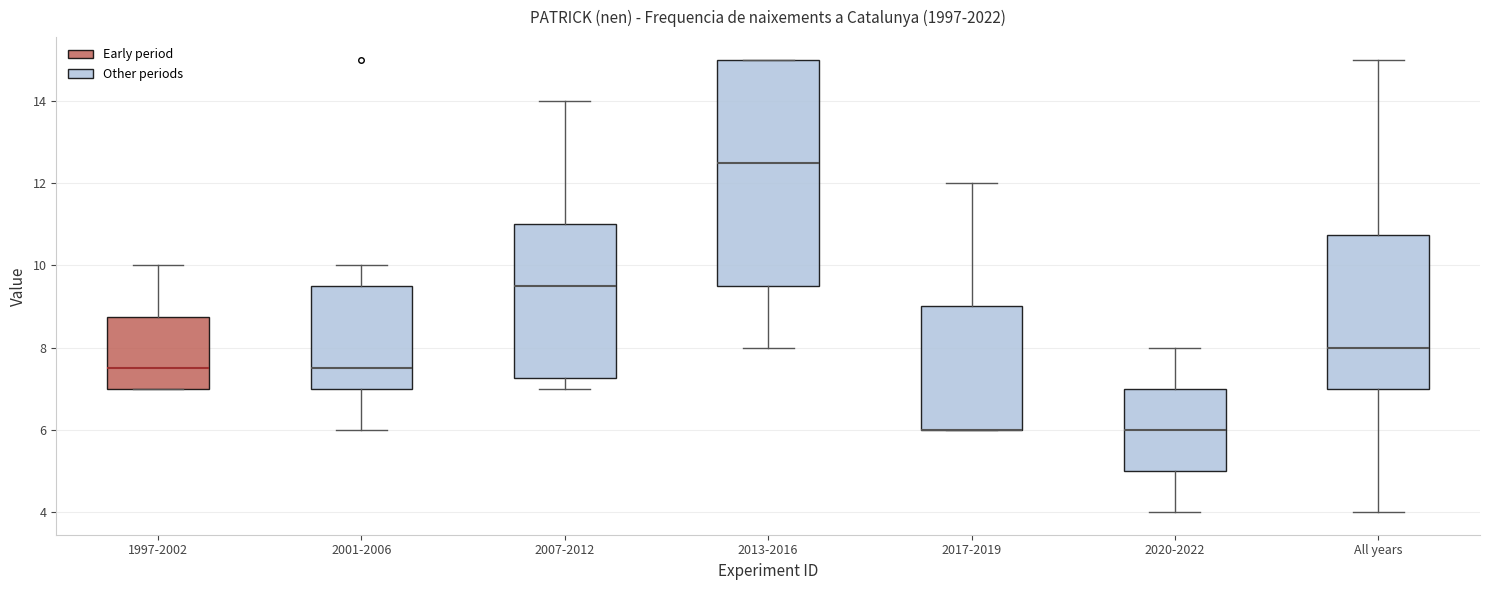

Which box is the tallest, from its lower edge to its upper edge?

2013-2016